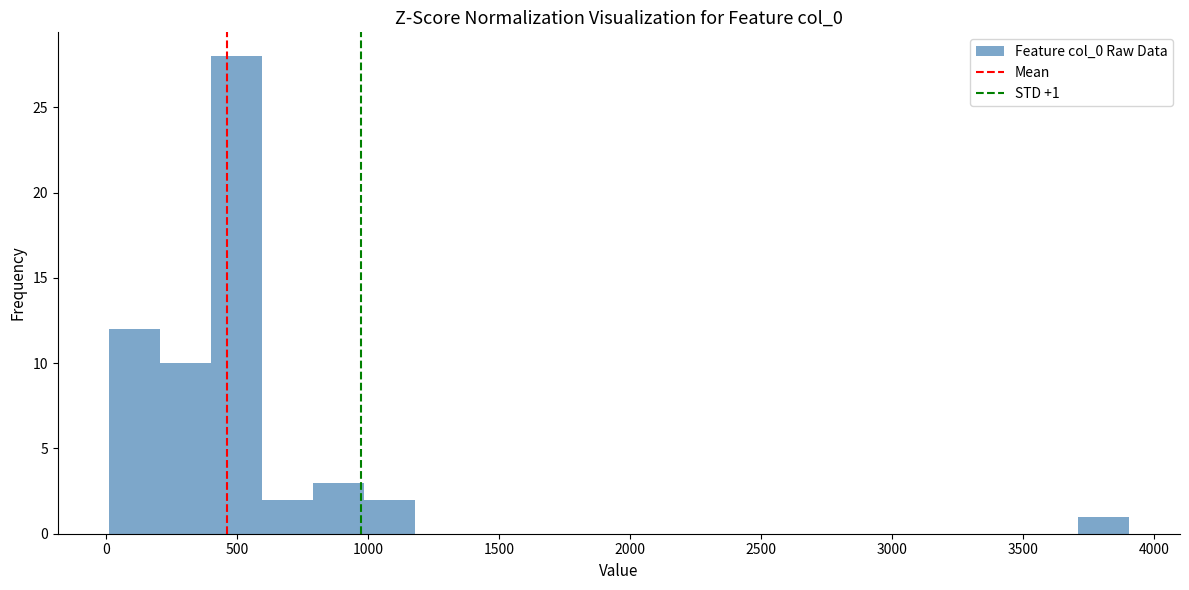

Read against the x-axis, roughly where is the centre of the tallest bar?

500